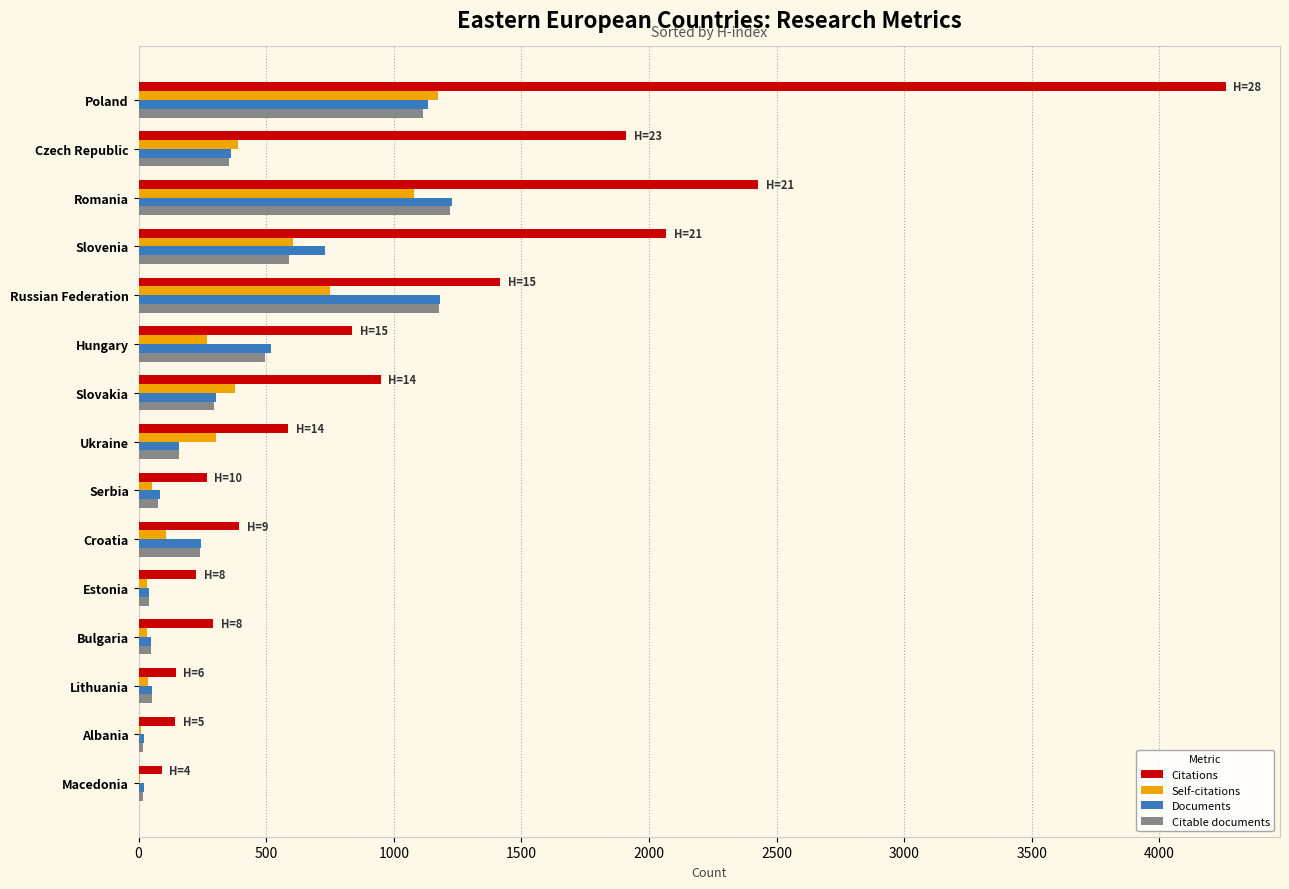

What is the sum of the Self-citations values at Croatia and Hungary?

376